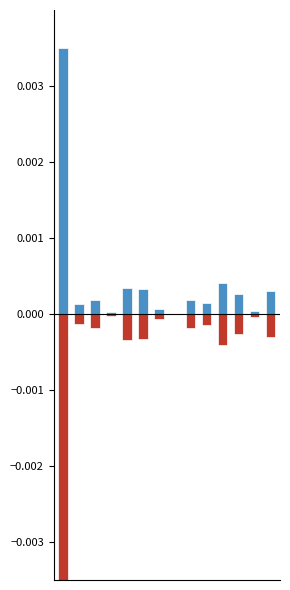

Count the number of categories in the chart.

14